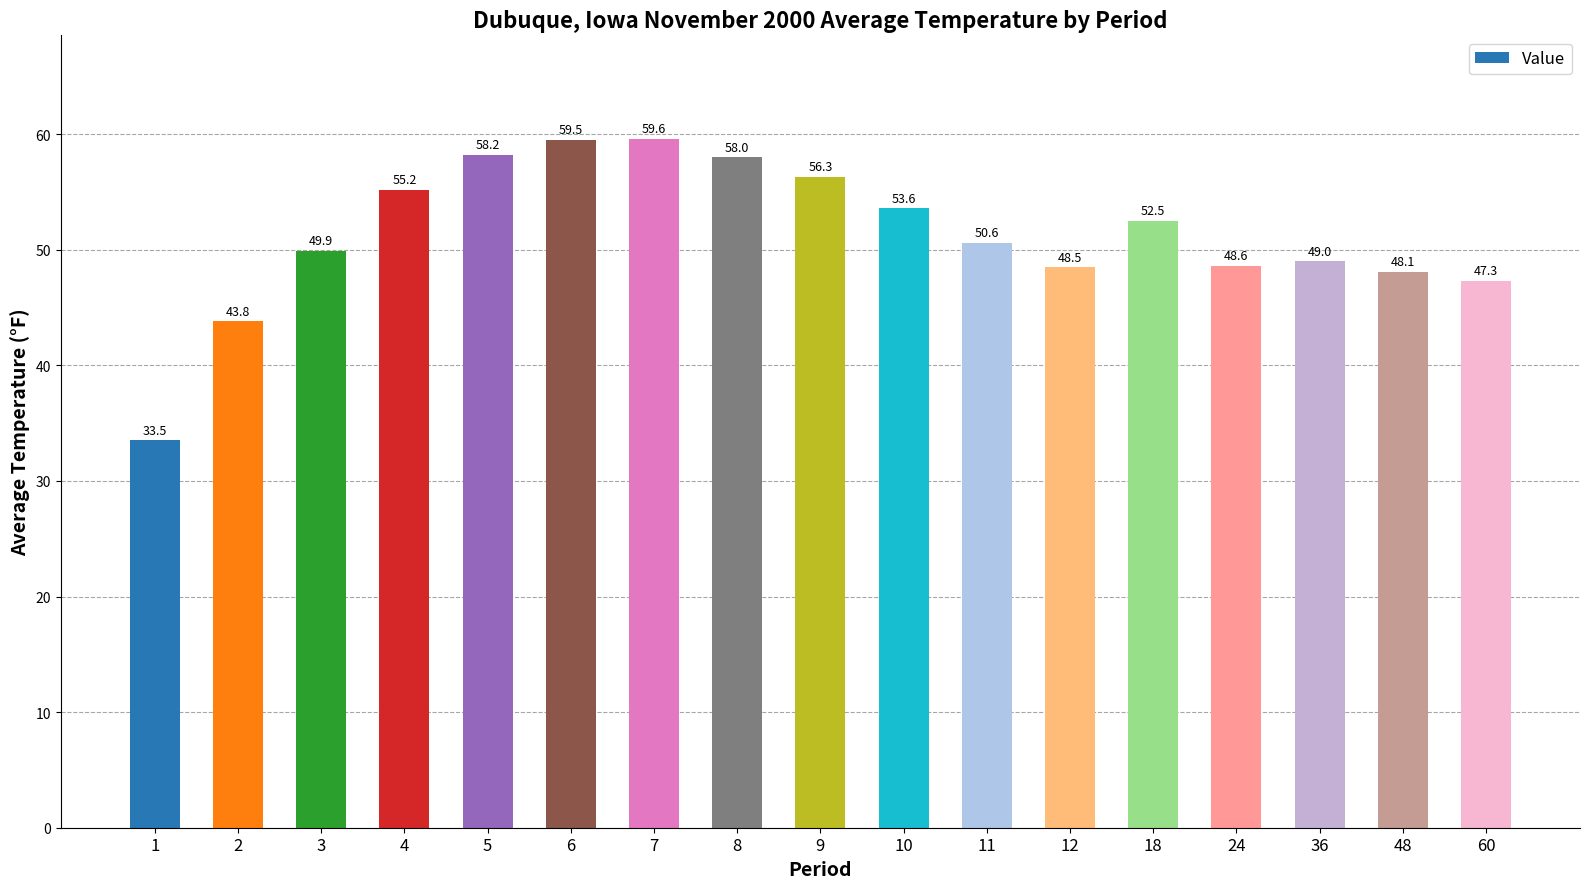

Does the chart contain any negative values?

No